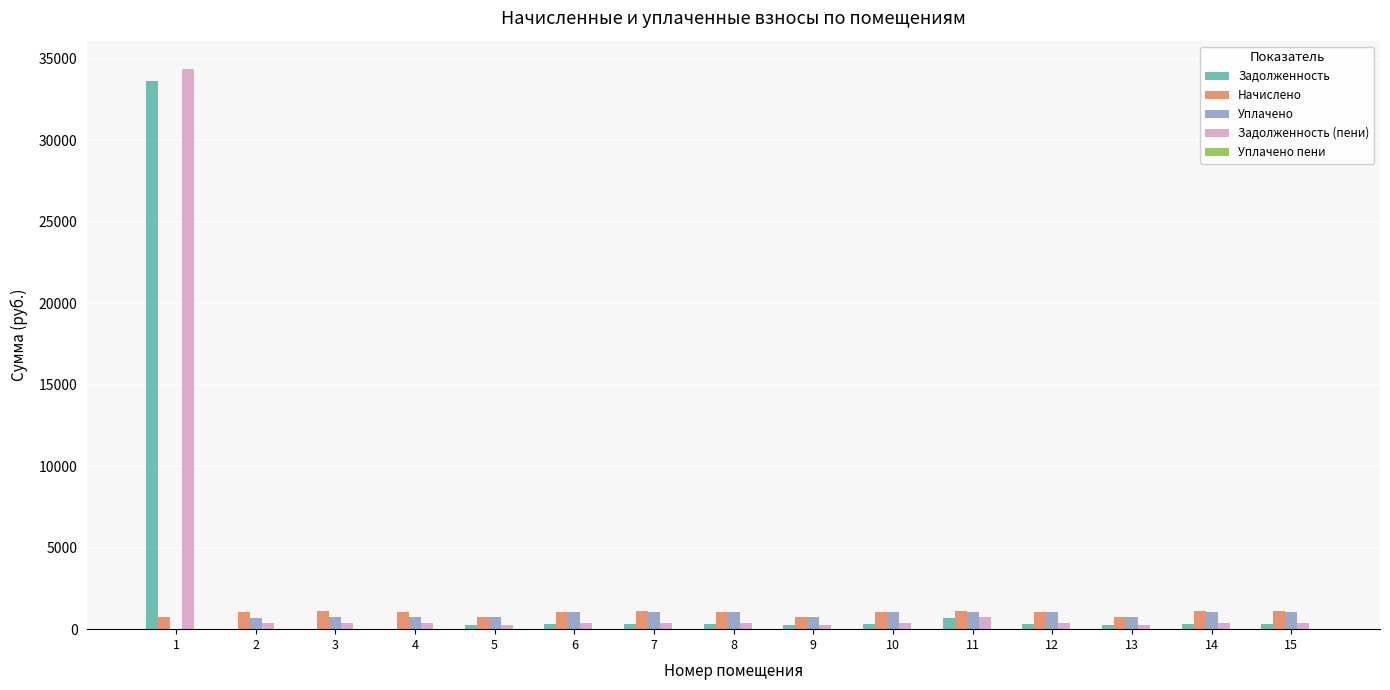

Are the bars grouped side by side (vs. stacked)?

Yes